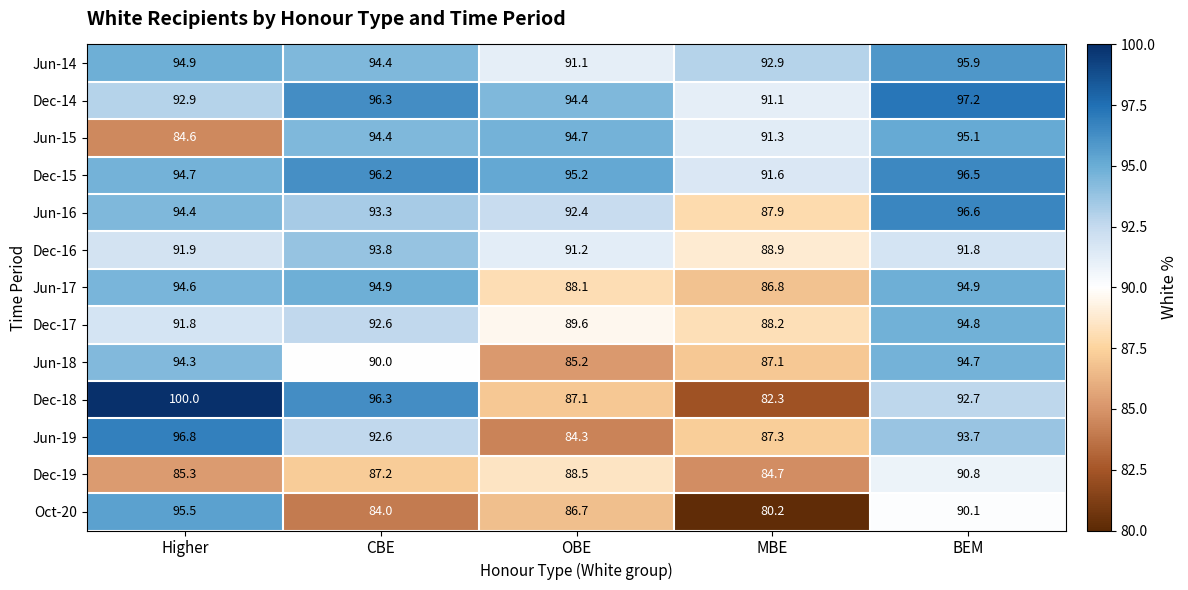

How many categories are shown in the chart?

5